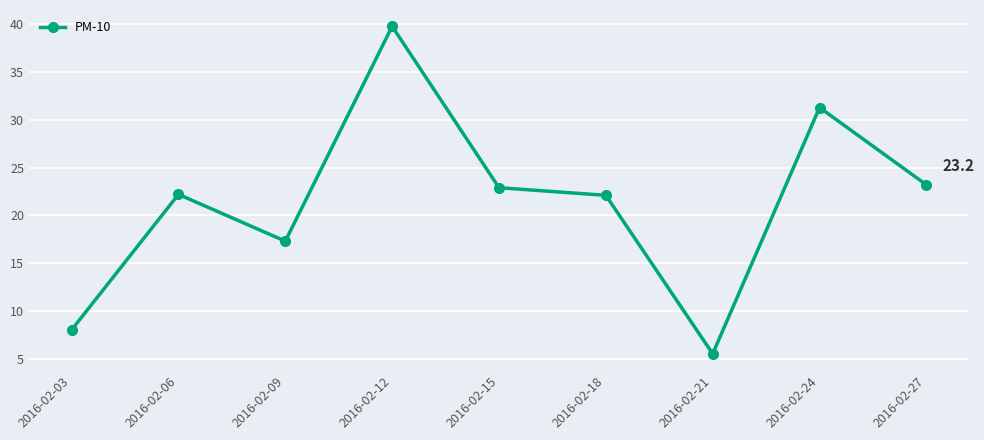

At which category does the chart reach its minimum across all series?

2016-02-21